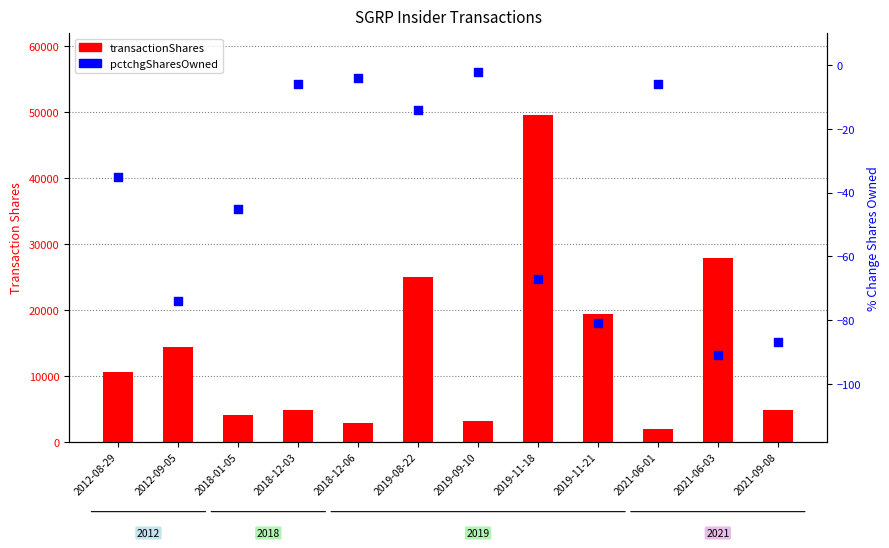

Is the value of pctchgSharesOwned at 2018-01-05 greater than the value of transactionShares at 2019-08-22?

No